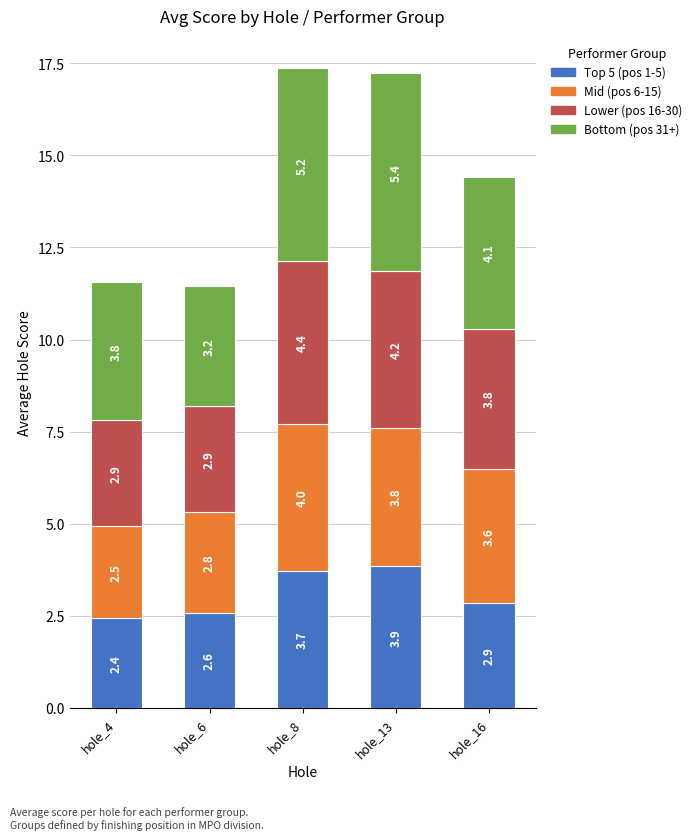

What is the difference between the maximum and second lowest values in the Top 5 (pos 1-5) series?

1.3